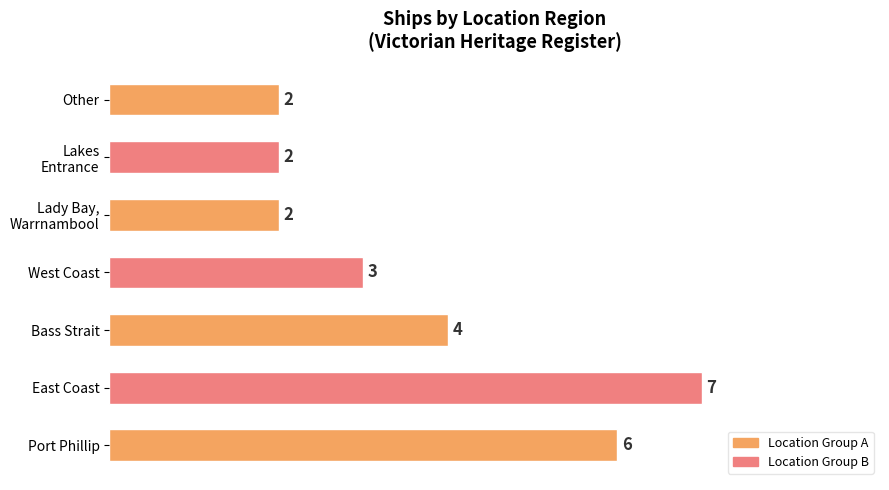

Is it true that the value at Other is 2?

True